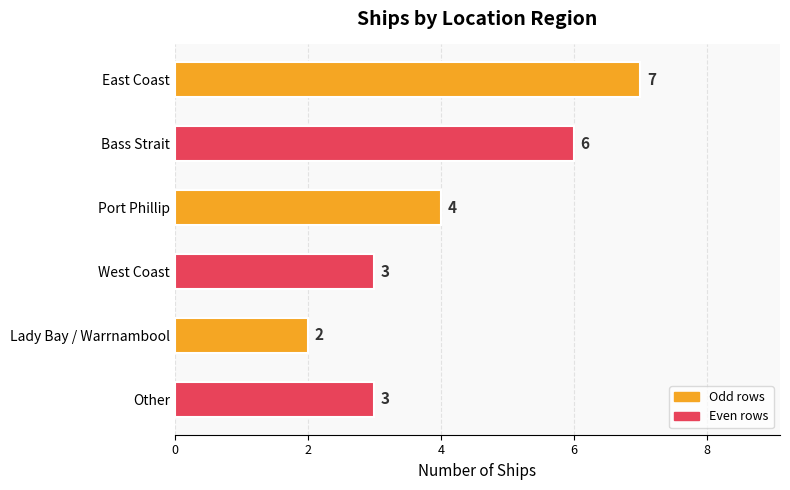

Does the chart contain stacked bars?

No